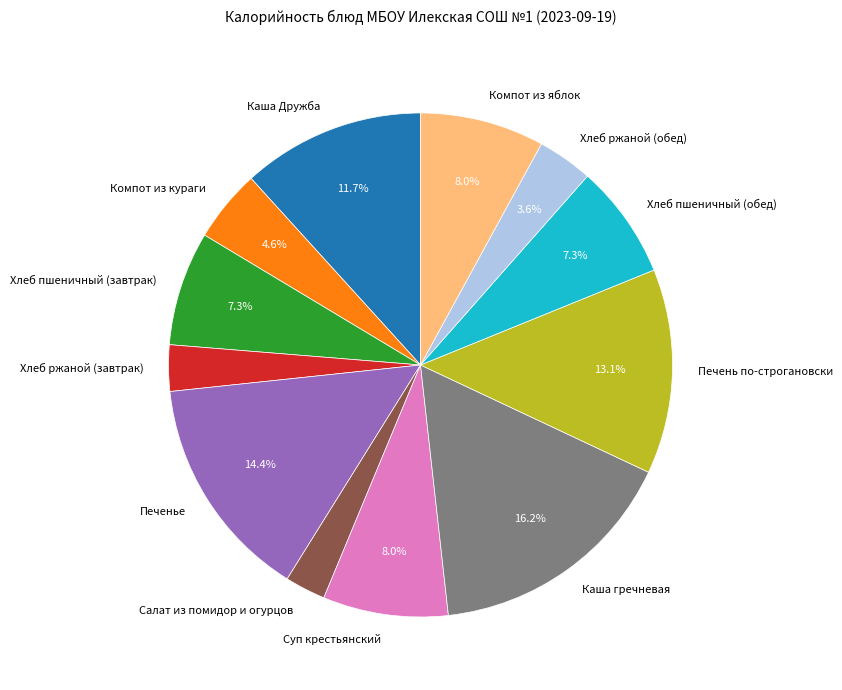

To the nearest percent, what percentage of the pie is Печенье?

14%